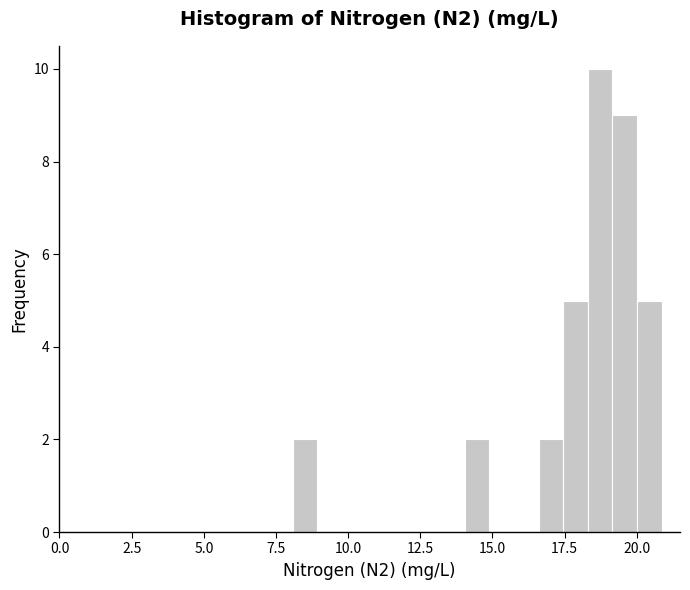

Read against the x-axis, roughly where is the centre of the tallest bar?

18.5